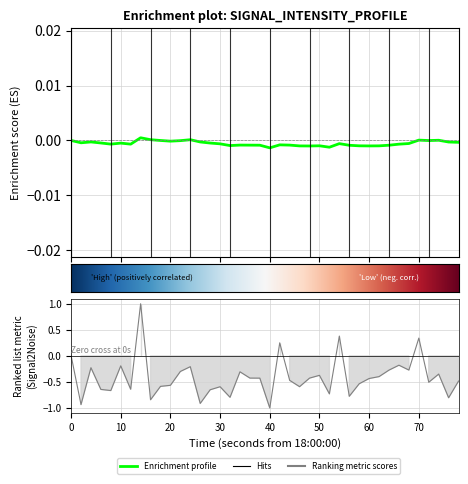

Which has a higher value, 17 or 13?

17